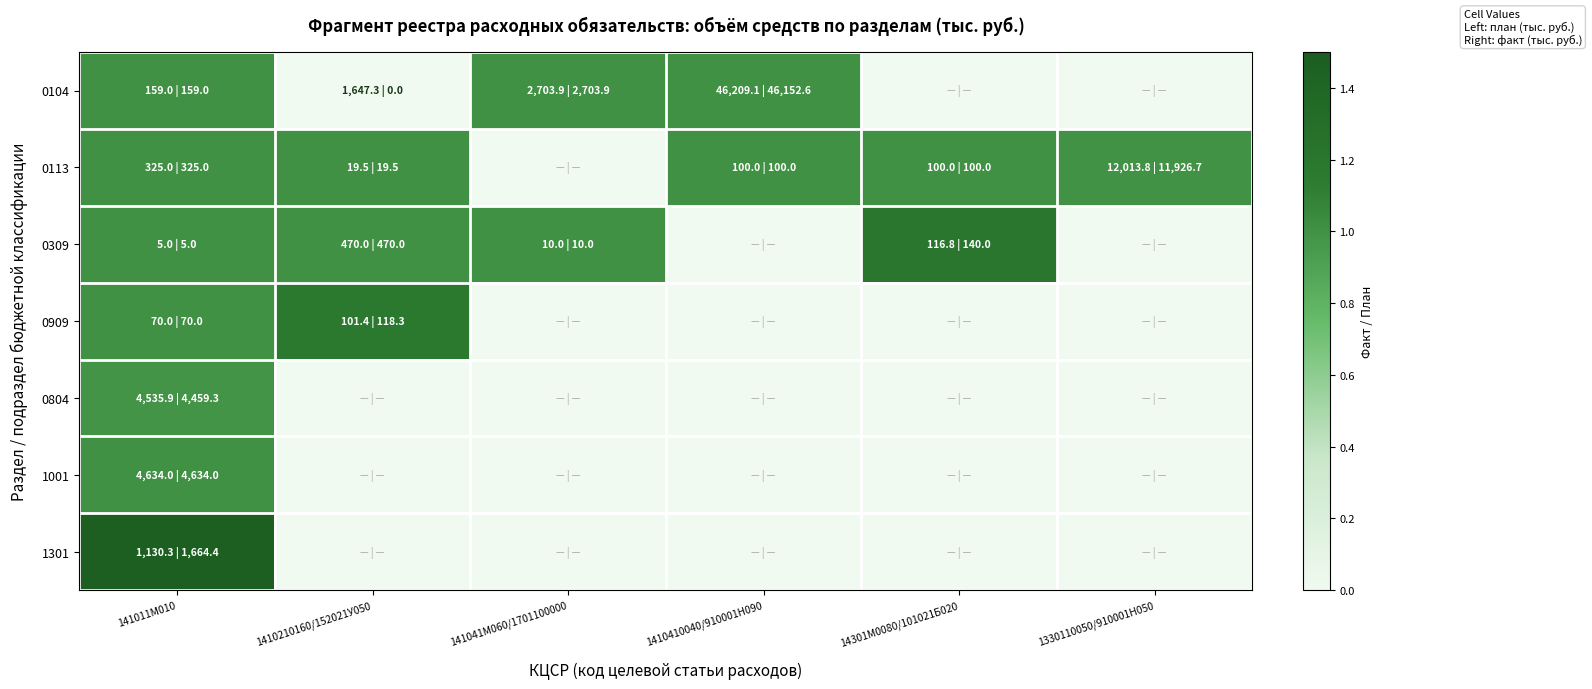

At which category does the chart reach its peak across all series?

141011М010